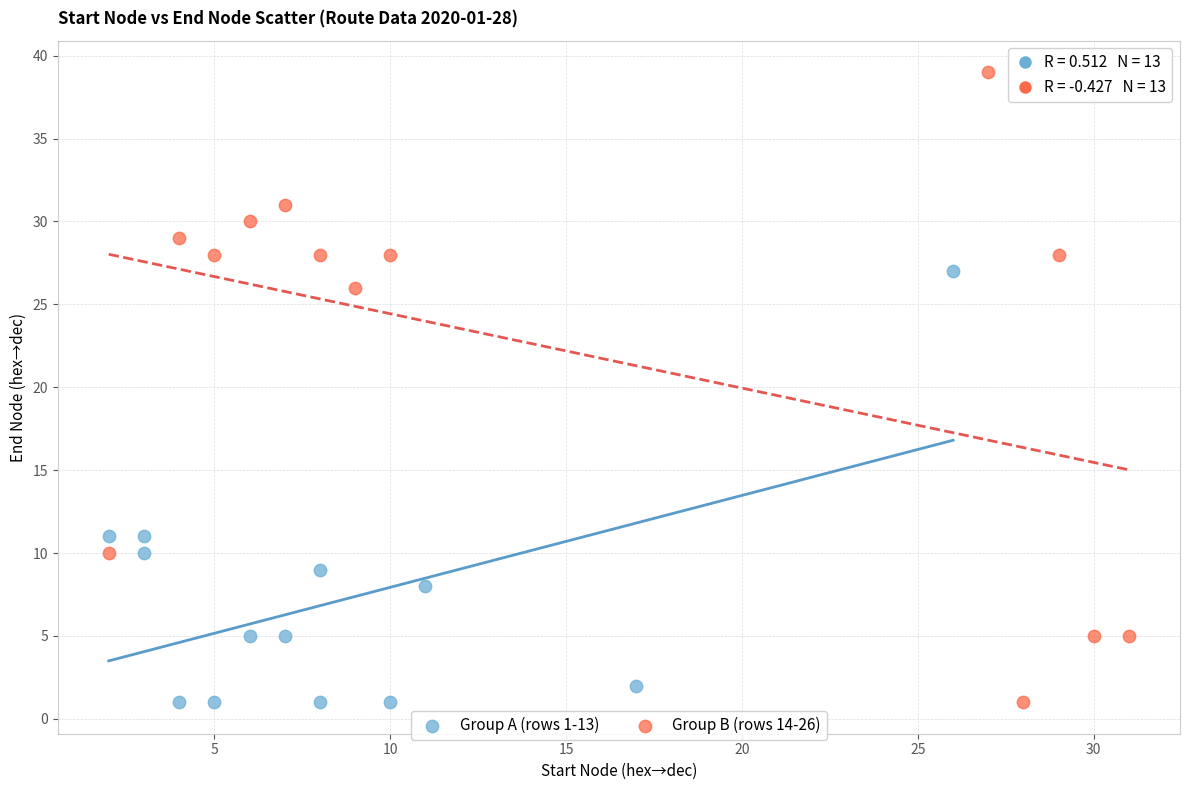

Which series contains the highest Y value?

Group B (rows 14-26)